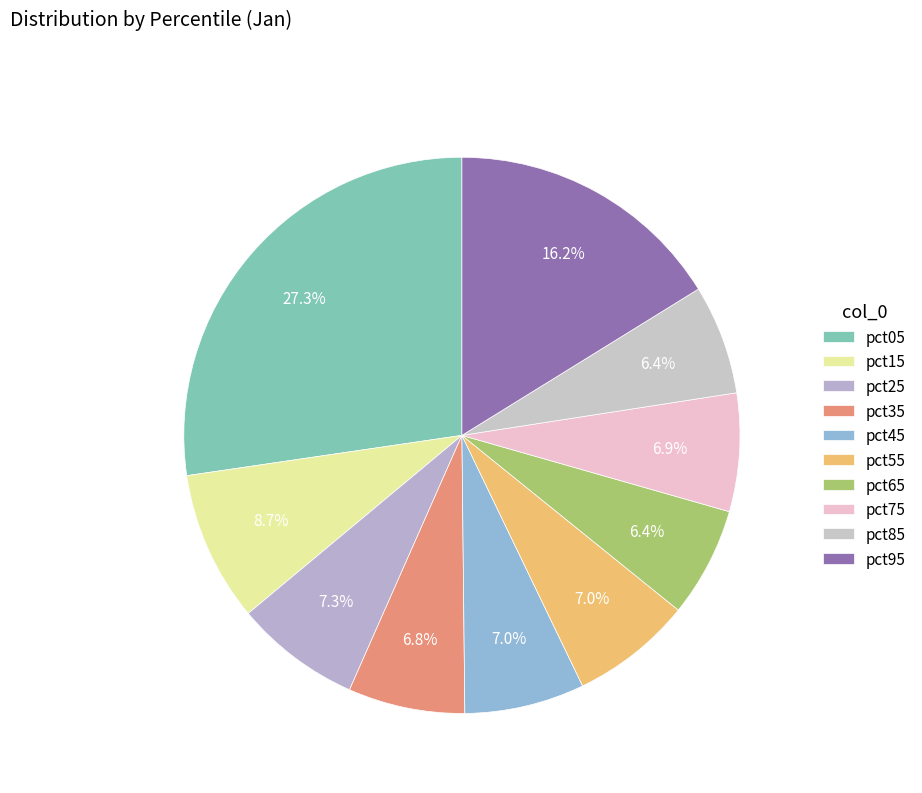

How many slices are in this pie chart?

10